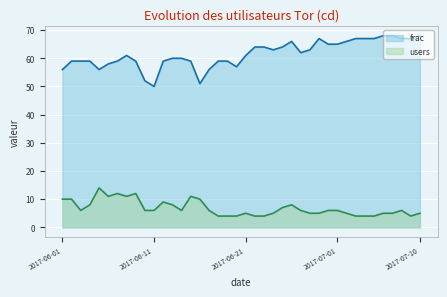

What is the average value of the users series?

7